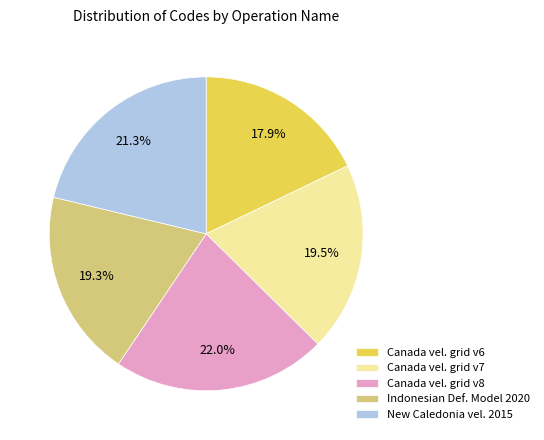

What is the ratio of the value at Canada vel. grid v7 to the value at New Caledonia vel. 2015?

0.9